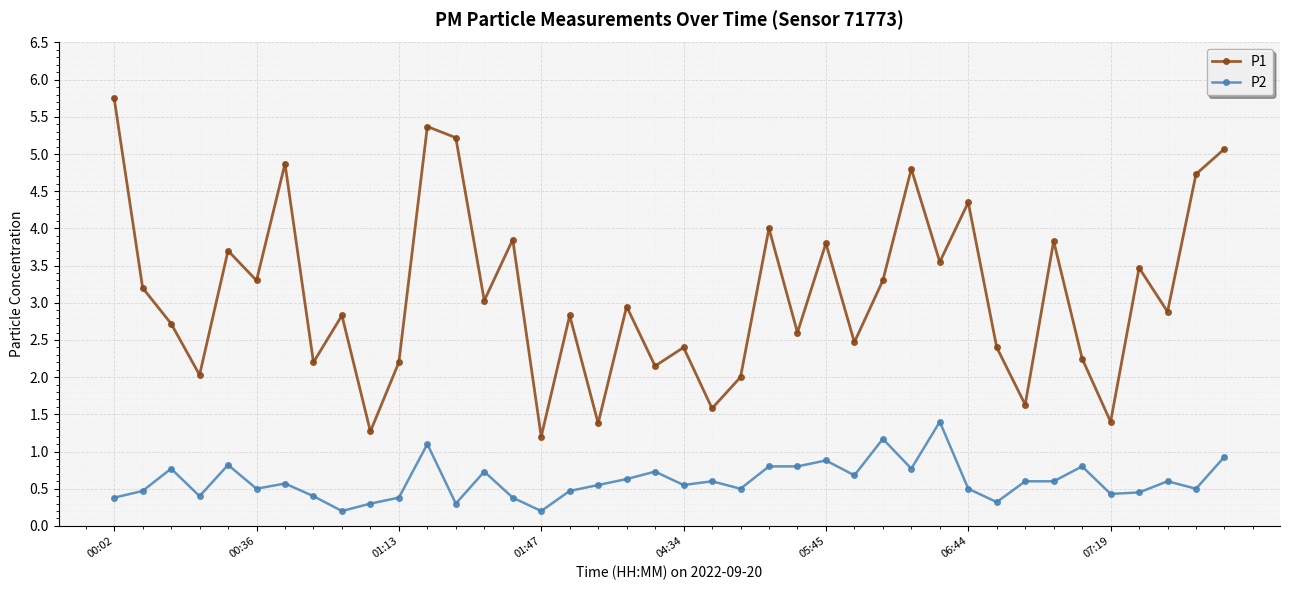

True or false: P1 and P2 intersect in this chart.

False